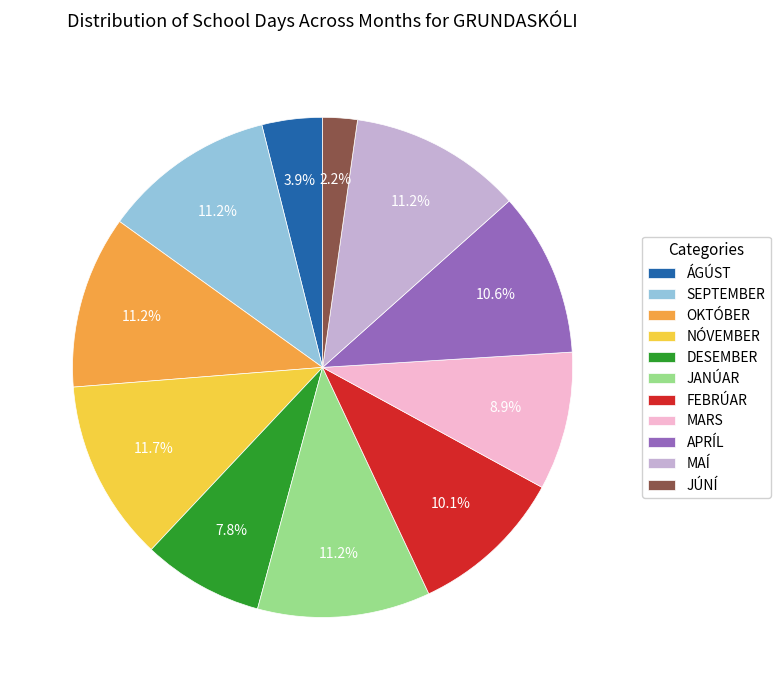

How many segments does this pie chart have?

11